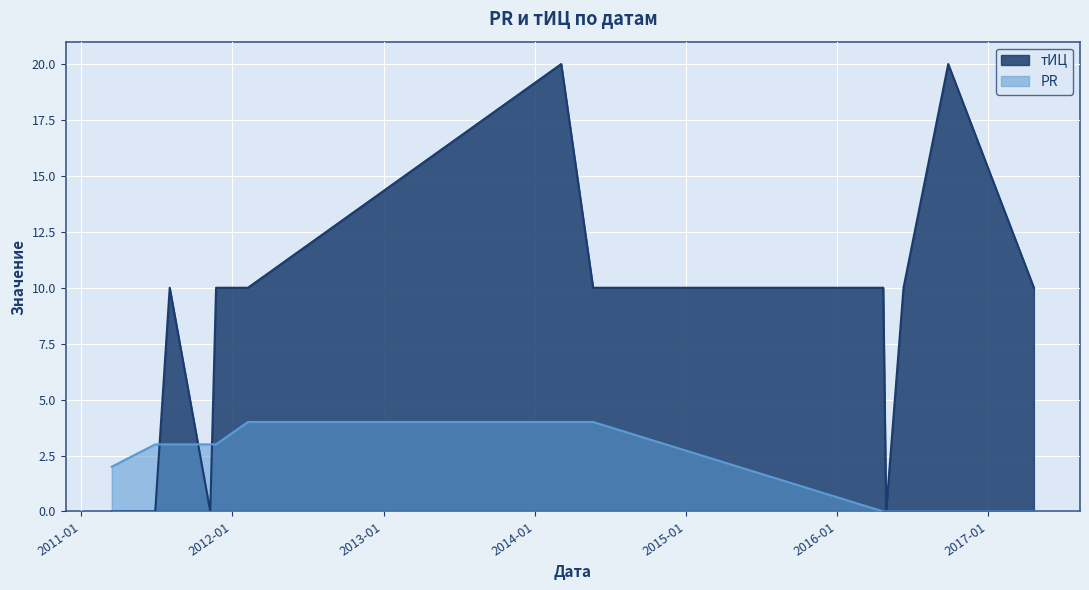

At 2016-06-10, list the series in order from largest to smallest.

тИЦ, PR